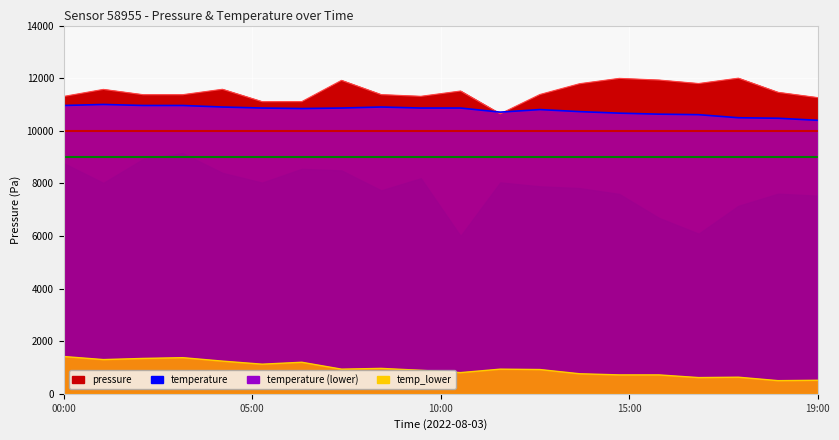

Where is temperature nearest to the value 10699?

11:00